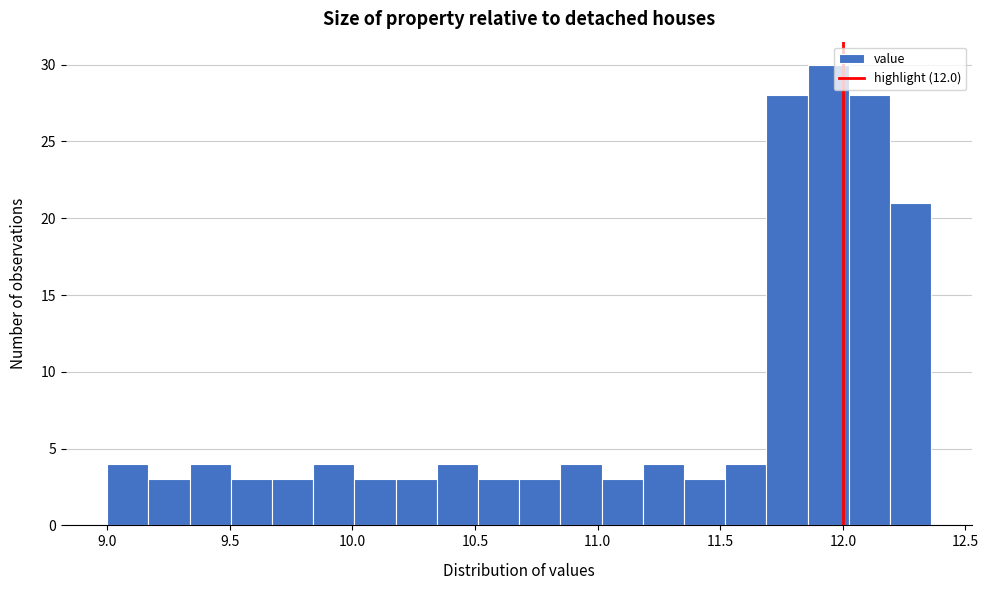

Around what value on the x-axis is the tallest bar? Give the approximate position of its centre, as read against the axis.

11.95